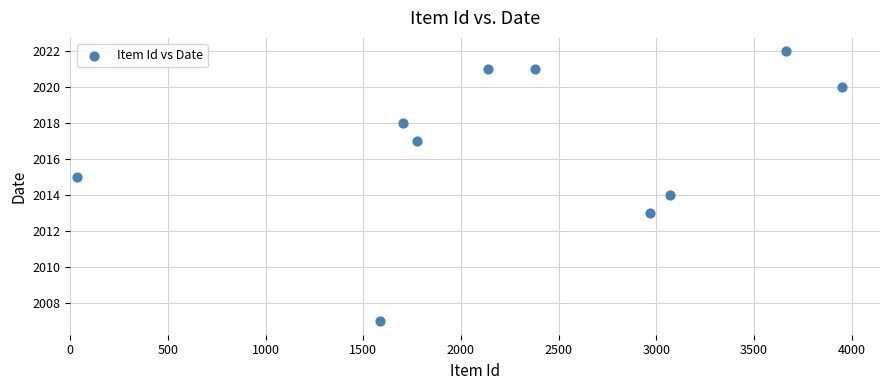

What is the average X value?

2328